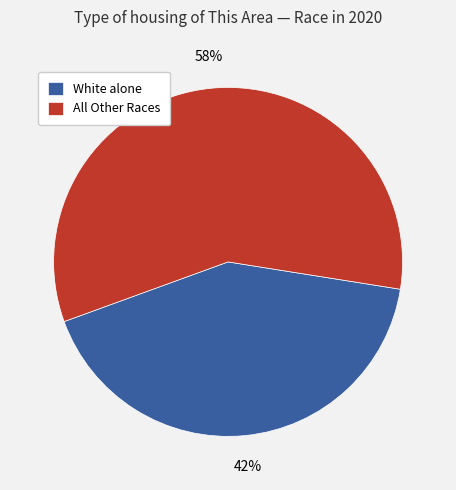

Do All Other Races and White alone together represent more than half of the pie?

Yes